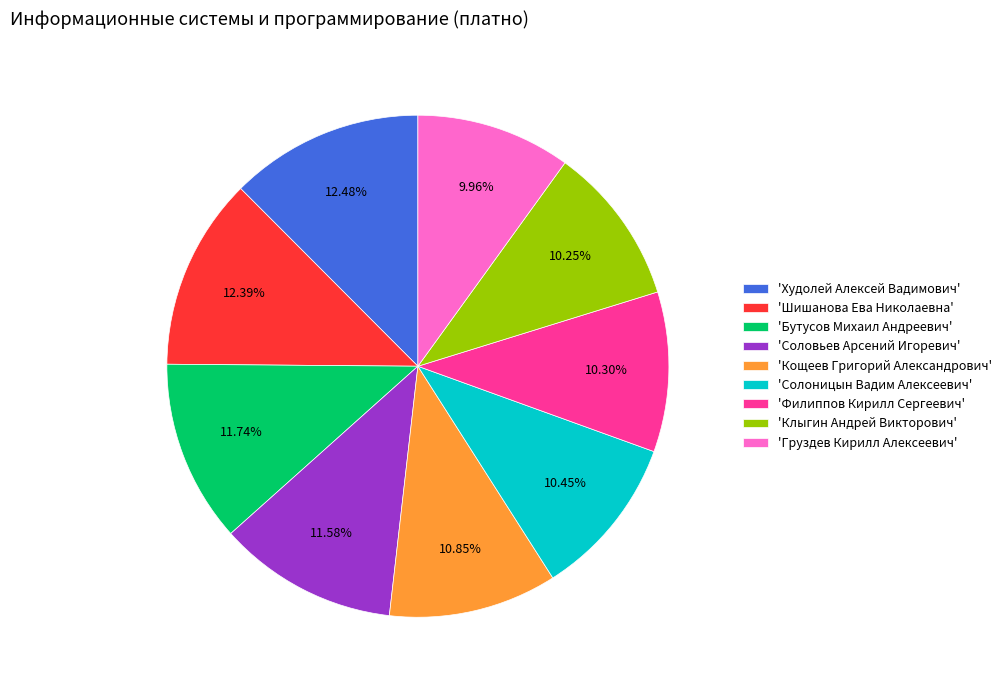

Count the number of slices in the pie.

9